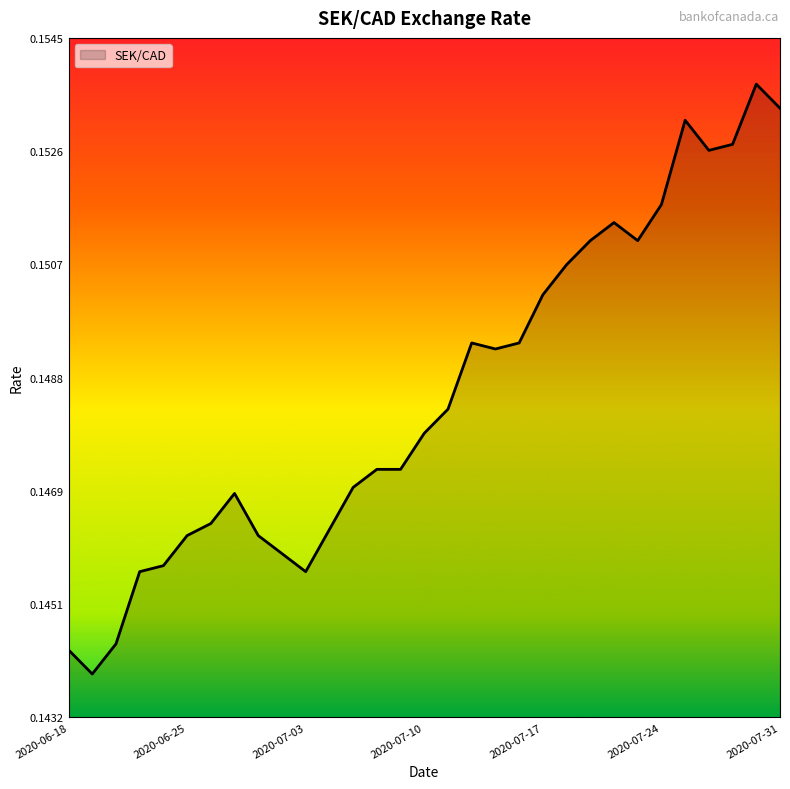

Rank the categories by value from highest to lowest.

29, 30, 26, 28, 27, 25, 23, 22, 24, 21, 20, 17, 19, 18, 16, 15, 13, 14, 12, 7, 2020-07-31, 11, 2020-07-24, 8, 9, 2020-07-17, 2020-07-10, 10, 2020-07-03, 2020-06-18, 2020-06-25